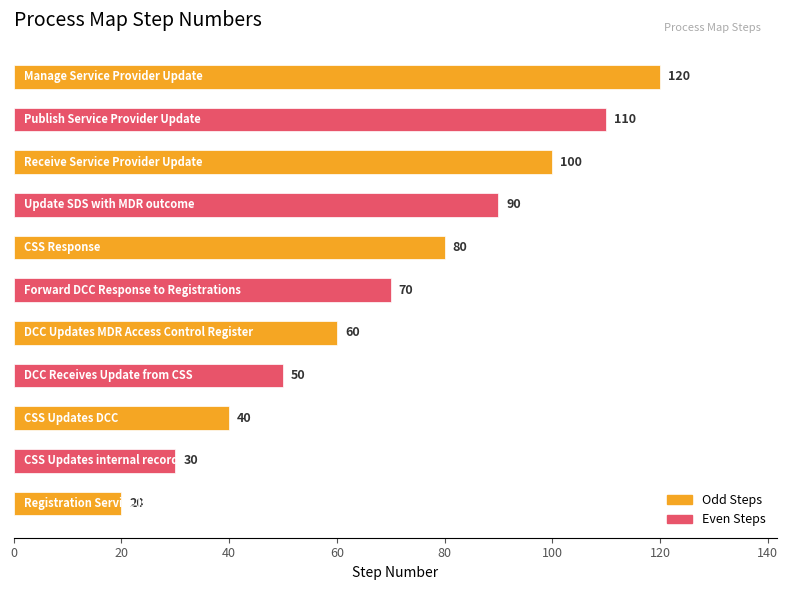

What is the difference between the maximum and minimum values?

100